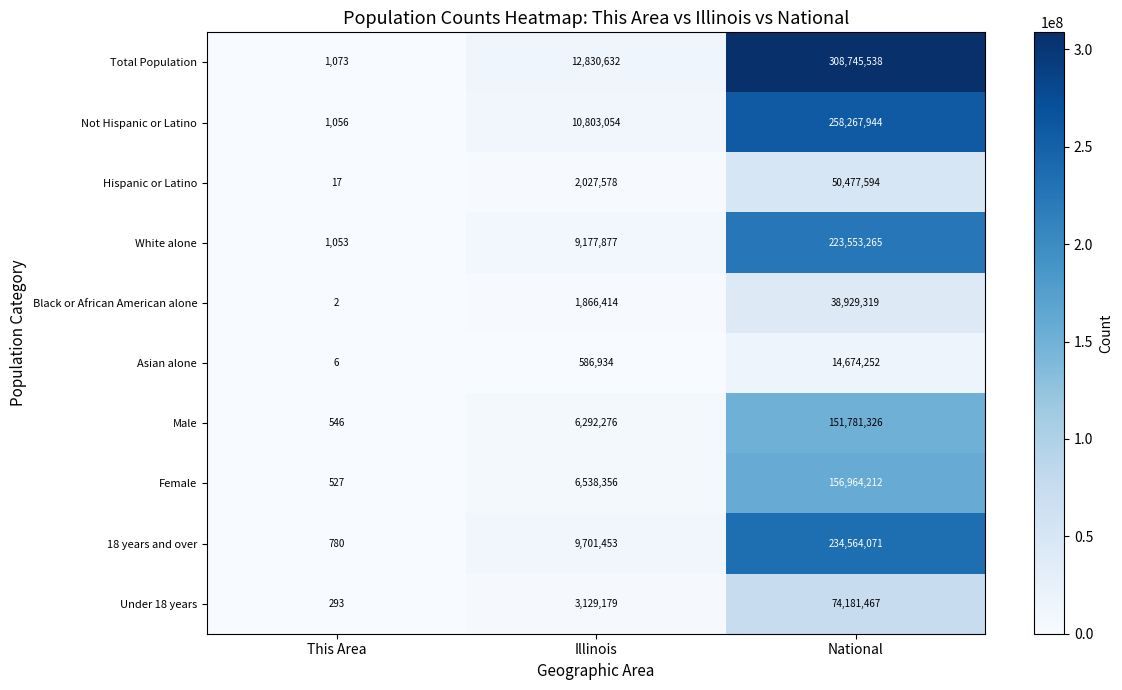

Reading left to right, extract all data points from this chart.

Total Population: This Area=1073	Illinois=12830632	National=308745538
Not Hispanic or Latino: This Area=1056	Illinois=10803054	National=258267944
Hispanic or Latino: This Area=17	Illinois=2027578	National=50477594
White alone: This Area=1053	Illinois=9177877	National=223553265
Black or African American alone: This Area=2	Illinois=1866414	National=38929319
Asian alone: This Area=6	Illinois=586934	National=14674252
Male: This Area=546	Illinois=6292276	National=151781326
Female: This Area=527	Illinois=6538356	National=156964212
18 years and over: This Area=780	Illinois=9701453	National=234564071
Under 18 years: This Area=293	Illinois=3129179	National=74181467